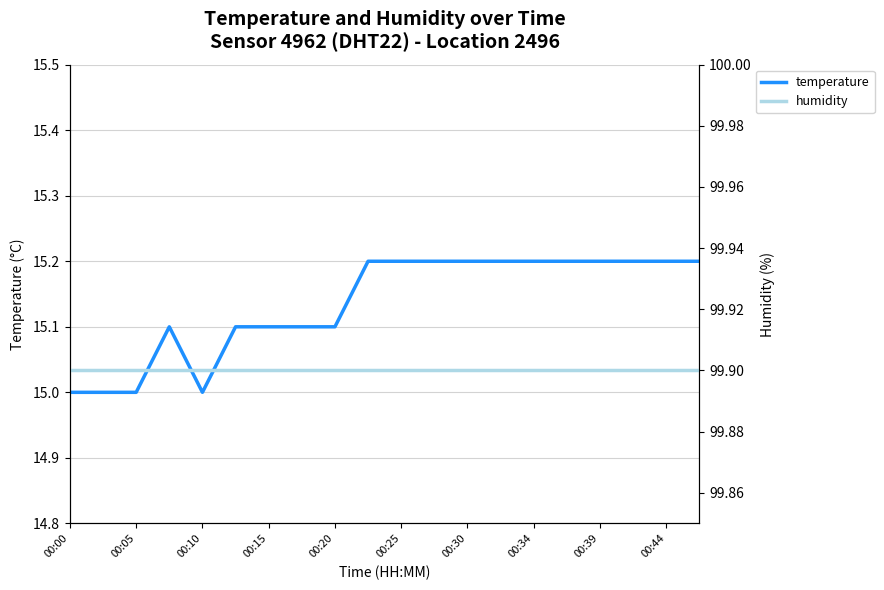

How many lines are shown in the chart?

2